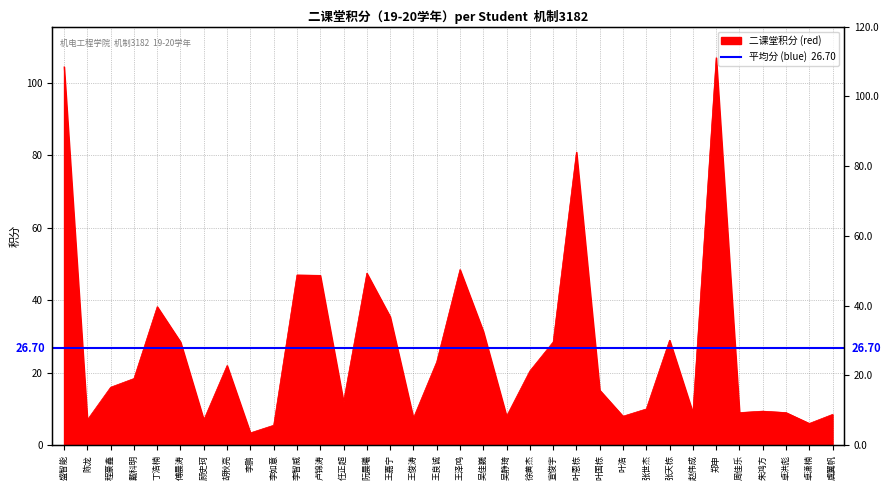

What is the ratio of the value at 卓洪彪 to the value at 李鹏?

2.6